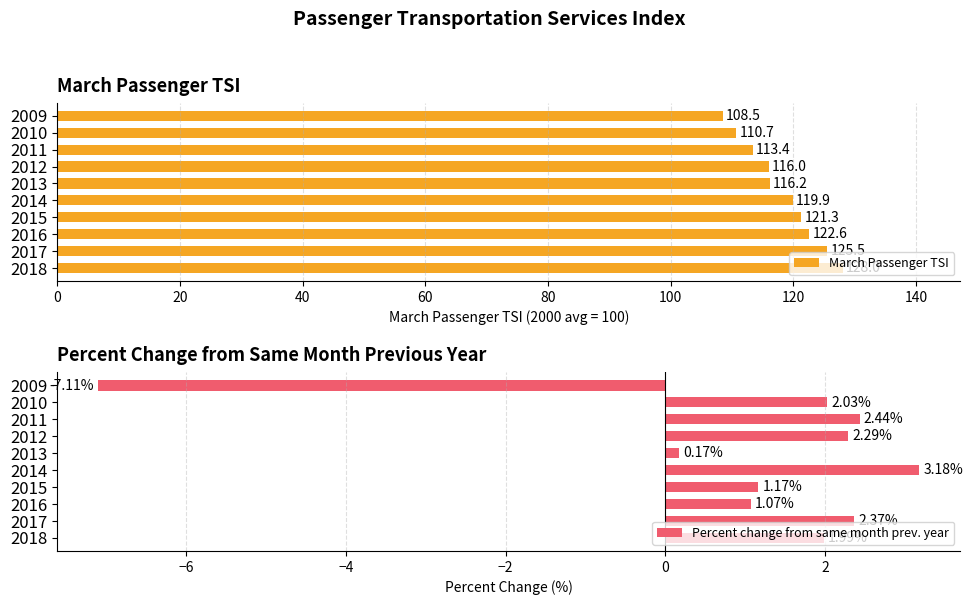

Rank the categories by March Passenger TSI value from highest to lowest.

2018, 2017, 2016, 2015, 2014, 2013, 2012, 2011, 2010, 2009